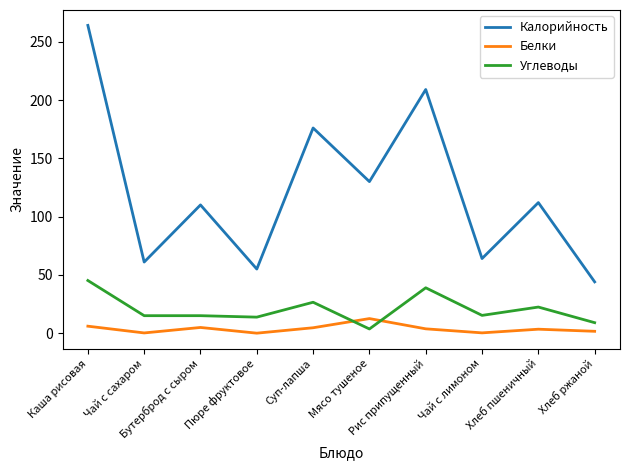

True or false: Углеводы and Калорийность cross at least once.

False